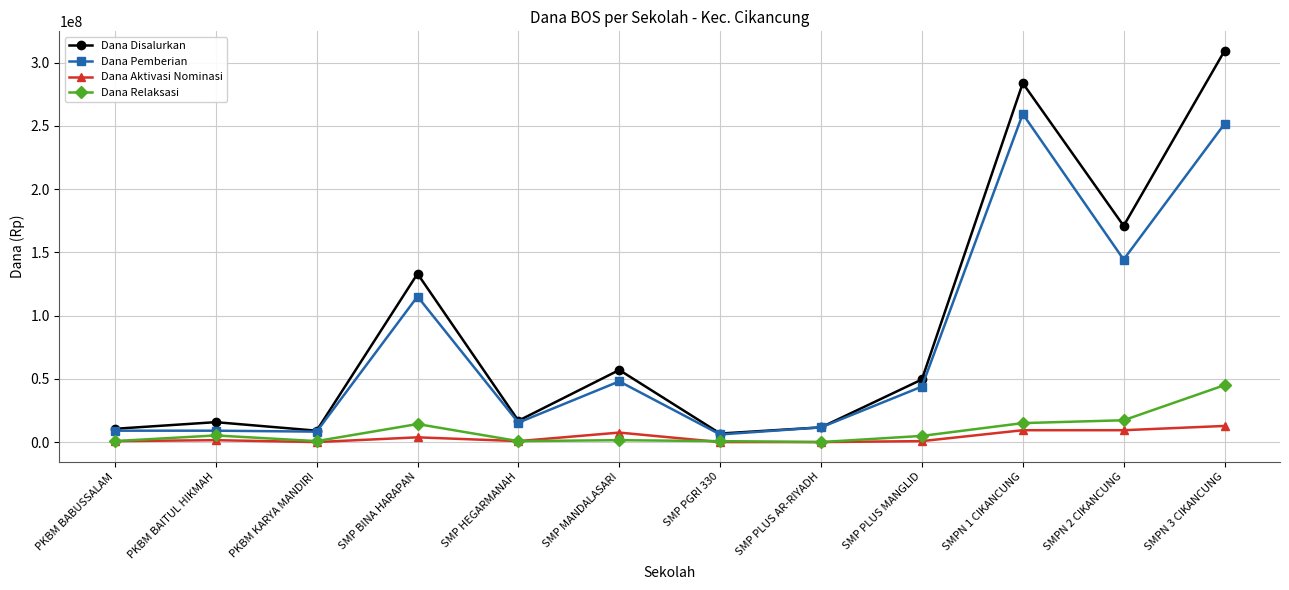

What is the label of the 6th point from the left?

SMP MANDALASARI